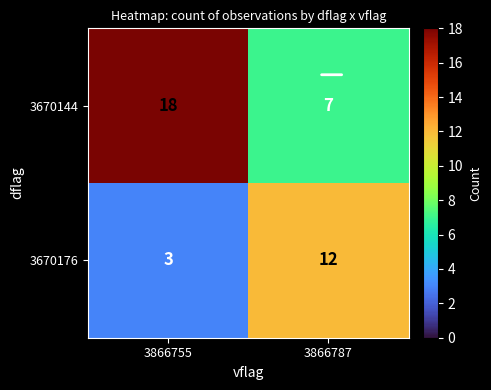

Is it true that 3670176 equals 8 at 3866787?

False